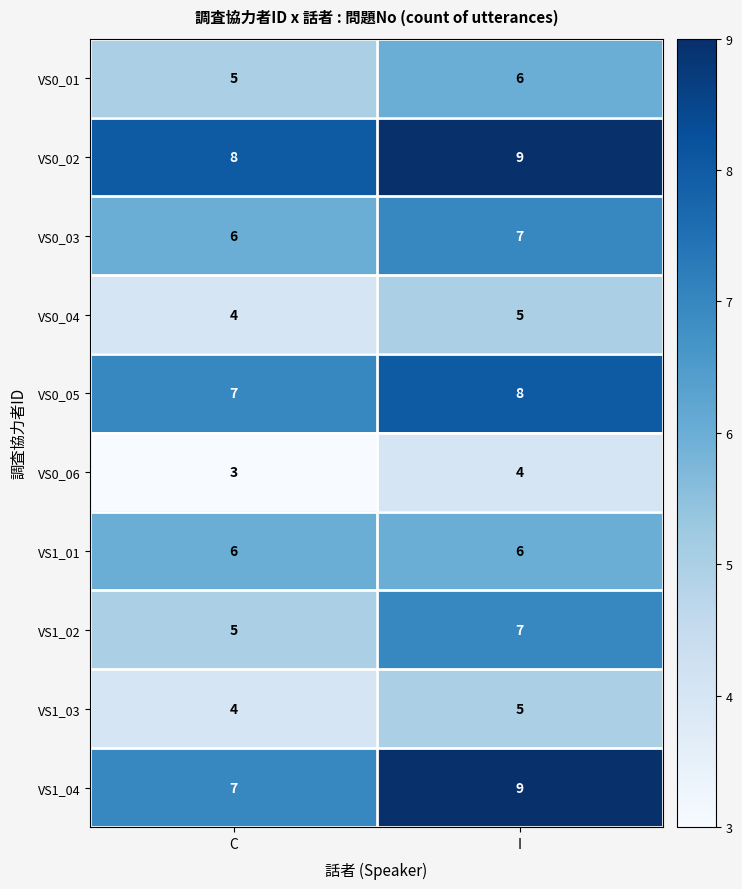

At how many categories does at least one series exceed 7?

2